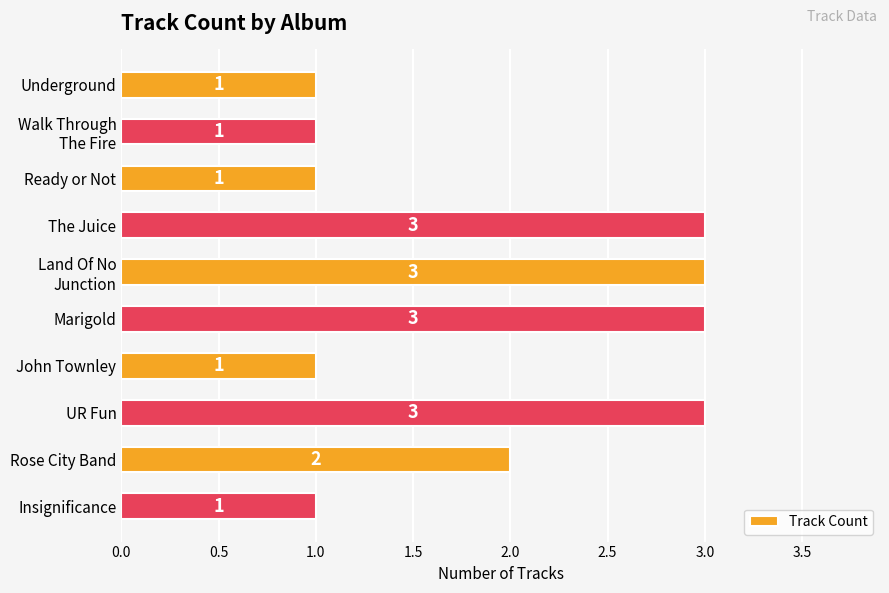

Does the chart contain stacked bars?

No